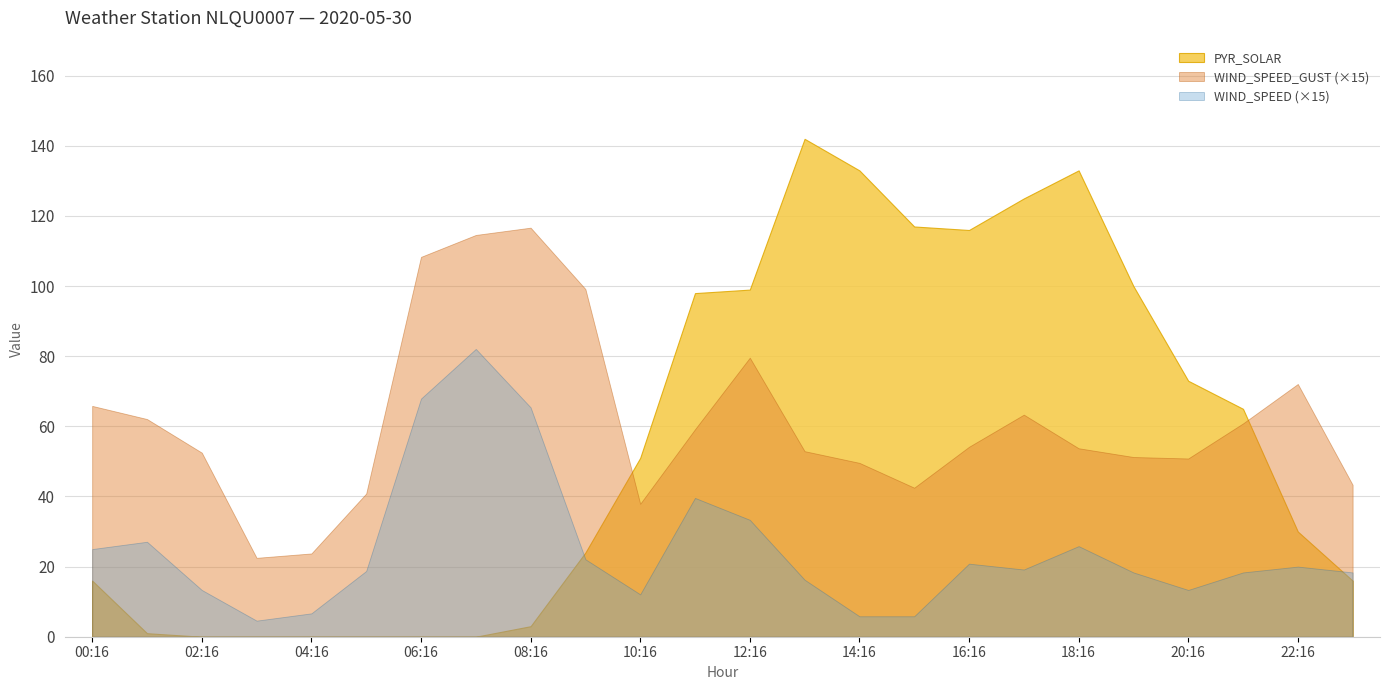

Reading right to left, what are all the values shown in this chart?

WIND_SPEED_GUST: 23:16=2.9	22:16=4.8	21:16=4.1	20:16=3.4	19:16=3.4	18:16=3.6	17:16=4.2	16:16=3.6	15:16=2.8	14:16=3.3	13:16=3.5	12:16=5.3	11:16=3.9	10:16=2.5	09:16=6.6	08:16=7.8	07:16=7.6	06:16=7.2	05:16=2.7	04:16=1.6	03:16=1.5	02:16=3.5	01:16=4.1	00:16=4.4
PYR_SOLAR: 23:16=16.0	22:16=30.0	21:16=65.0	20:16=73.0	19:16=100.0	18:16=133.0	17:16=125.0	16:16=116.0	15:16=117.0	14:16=133.0	13:16=142.0	12:16=99.0	11:16=98.0	10:16=51.0	09:16=24.0	08:16=3.0	07:16=0.0	06:16=0.0	05:16=0.0	04:16=0.0	03:16=0.0	02:16=0.0	01:16=1.0	00:16=16.0
WIND_SPEED: 23:16=1.2	22:16=1.3	21:16=1.2	20:16=0.9	19:16=1.2	18:16=1.7	17:16=1.3	16:16=1.4	15:16=0.4	14:16=0.4	13:16=1.1	12:16=2.2	11:16=2.6	10:16=0.8	09:16=1.5	08:16=4.4	07:16=5.5	06:16=4.5	05:16=1.2	04:16=0.4	03:16=0.3	02:16=0.9	01:16=1.8	00:16=1.7